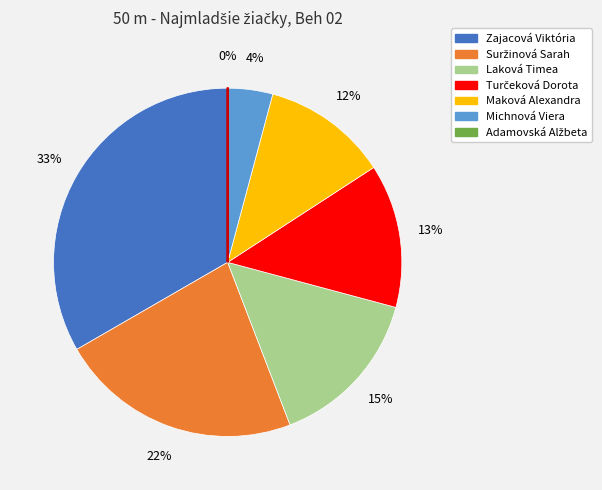

Is there any slice that represents more than half of the pie?

No